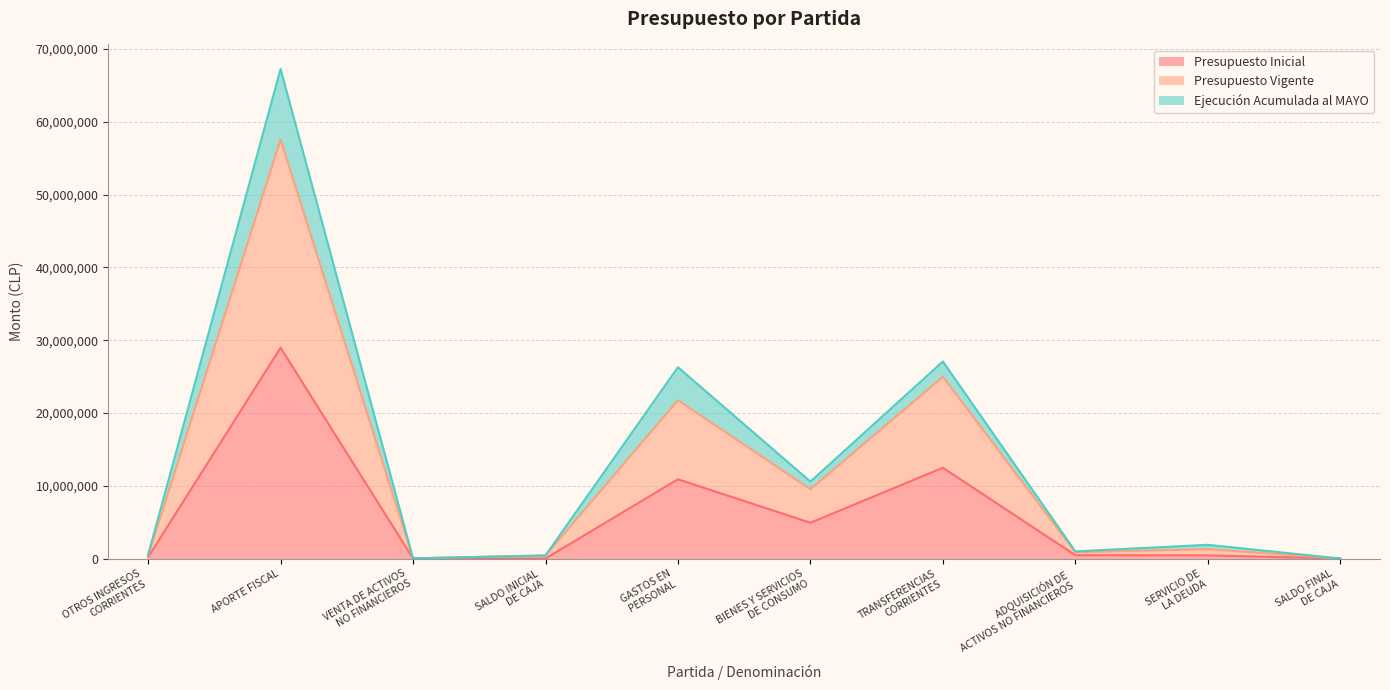

True or false: Presupuesto Inicial has a value of 40295648 at APORTE FISCAL.

False